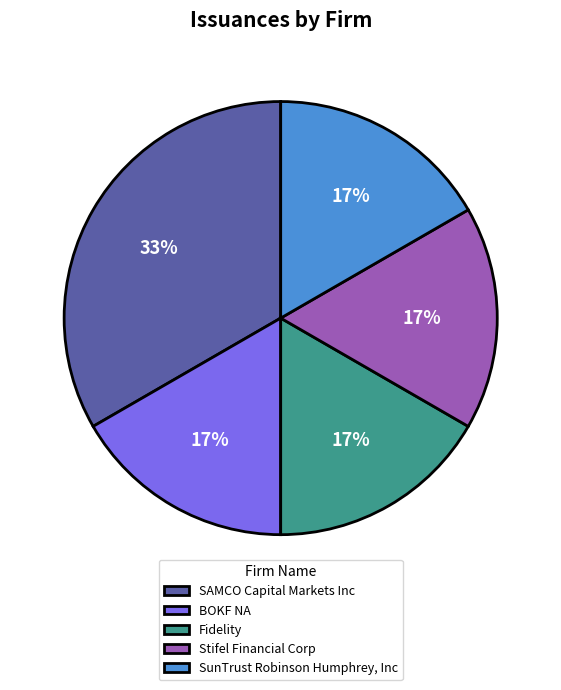

Is the sum of Stifel Financial Corp and Fidelity greater than half?

No